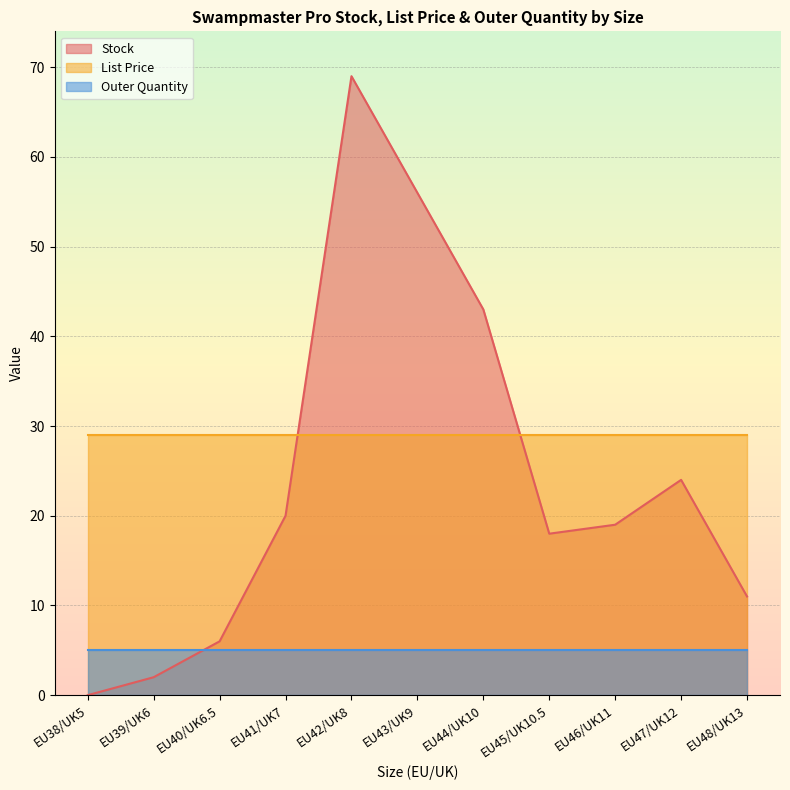

What is the maximum value for Outer Quantity?

5.0